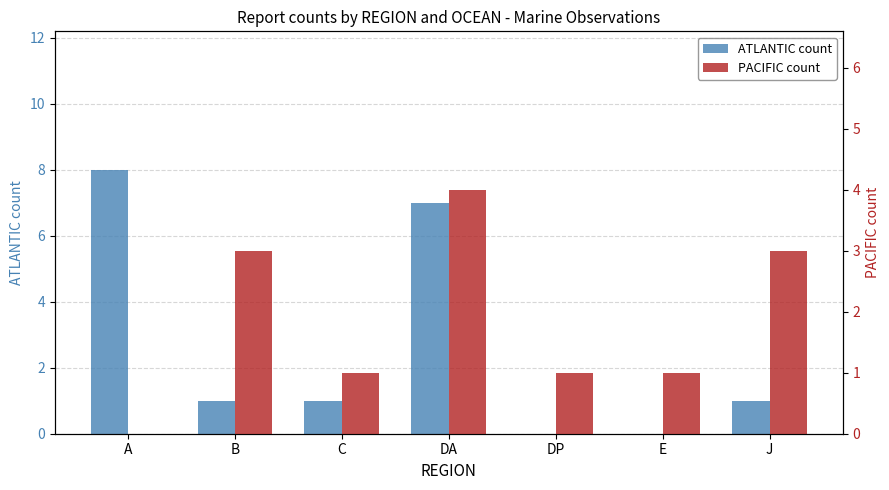

Is it true that ATLANTIC count equals 4 at E?

False